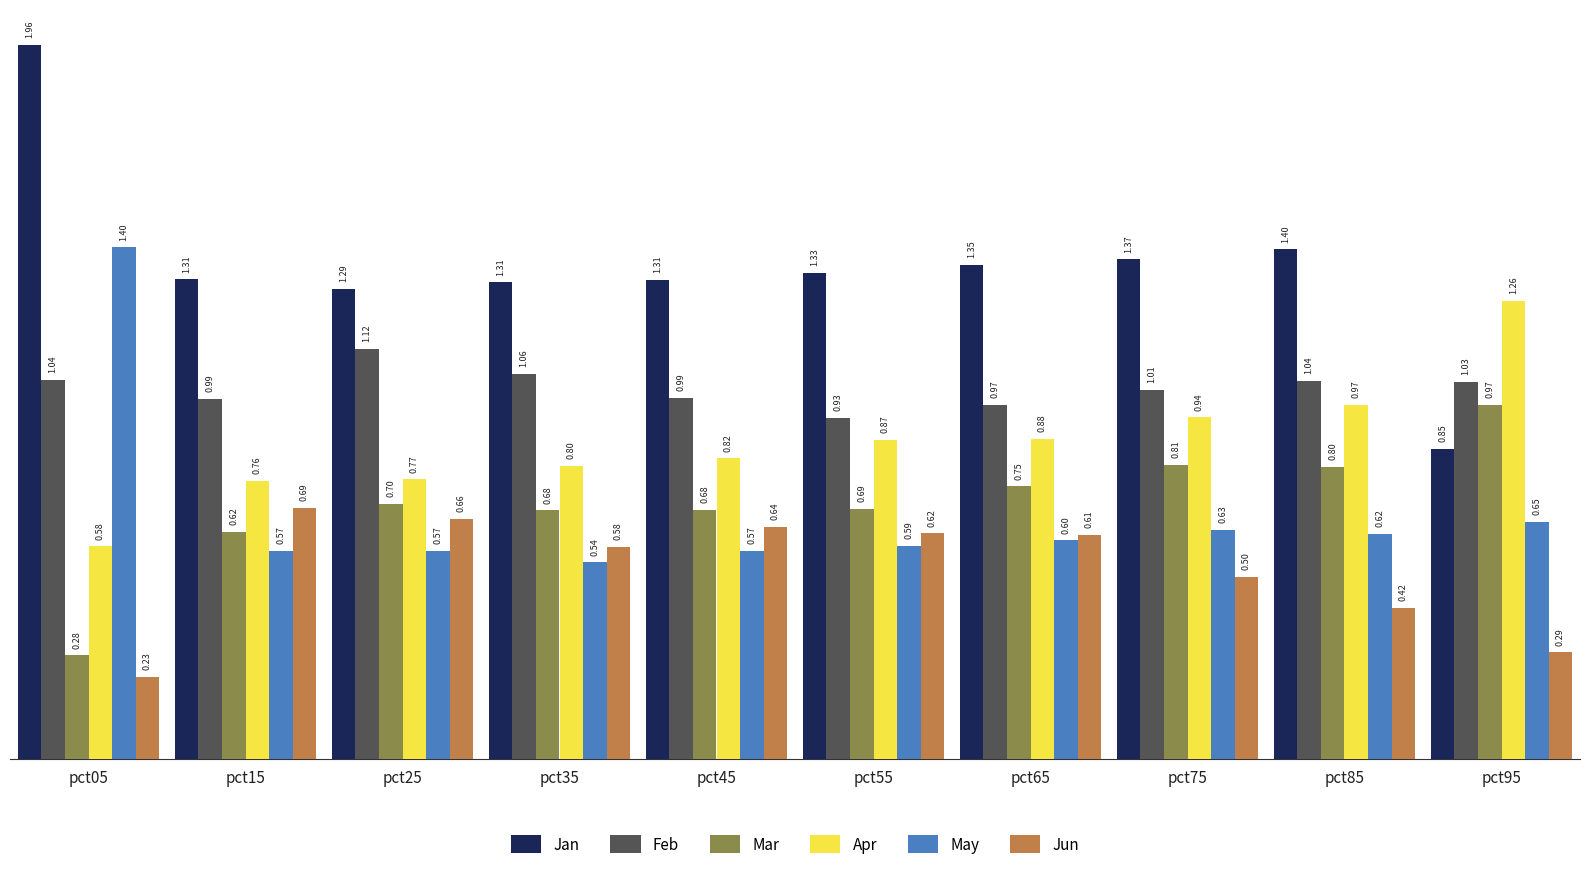

Between pct45 and pct75, which series saw the biggest shift?

Jun